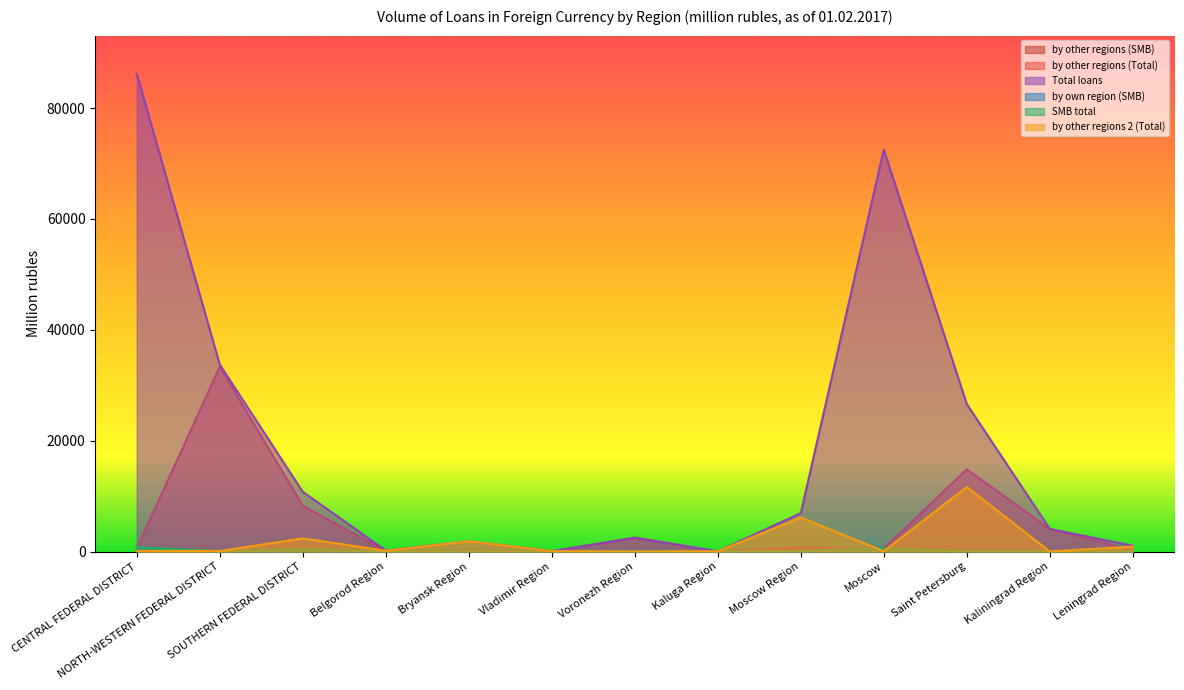

How many values in by own region (SMB) are above zero?

5